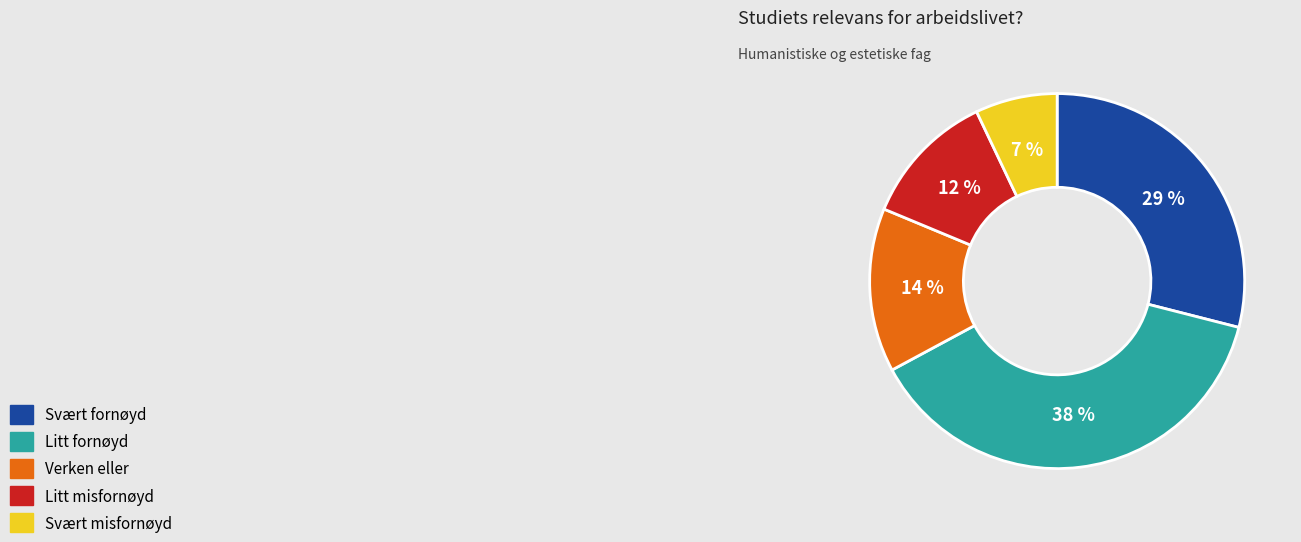

Combined, do Litt fornøyd and Svært misfornøyd account for over 50%?

No